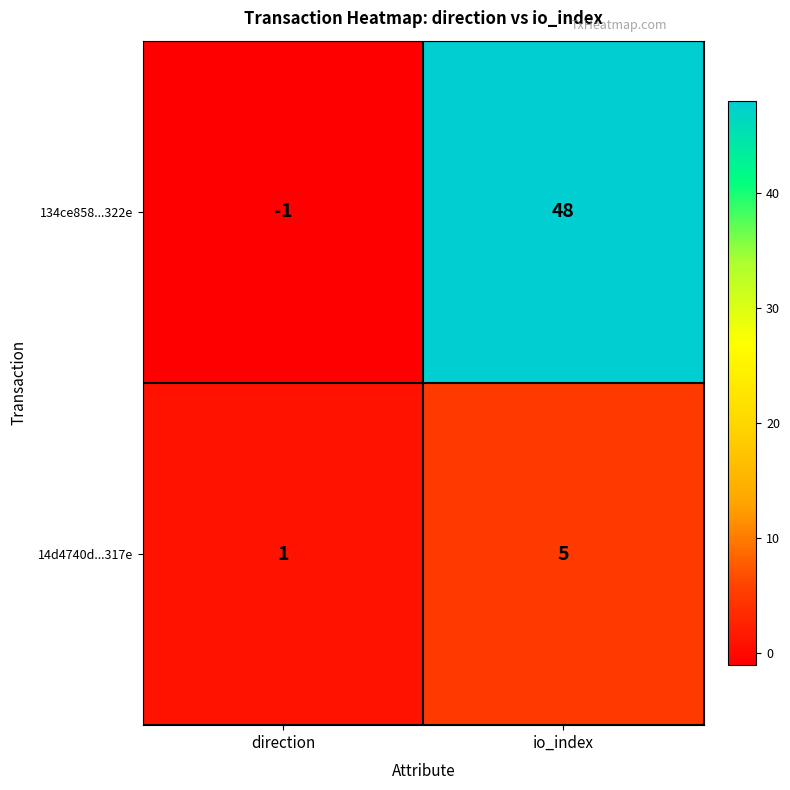

Is it true that 14d4740d...317e equals 1 at direction?

True